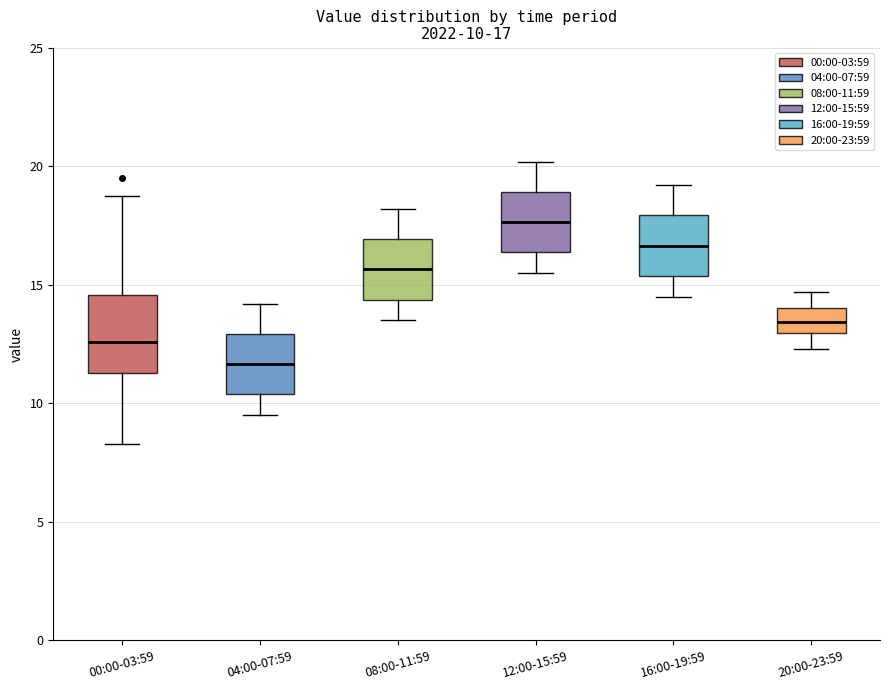

Comparing the boxes themselves (not the whiskers), which one is the tallest?

00:00-03:59